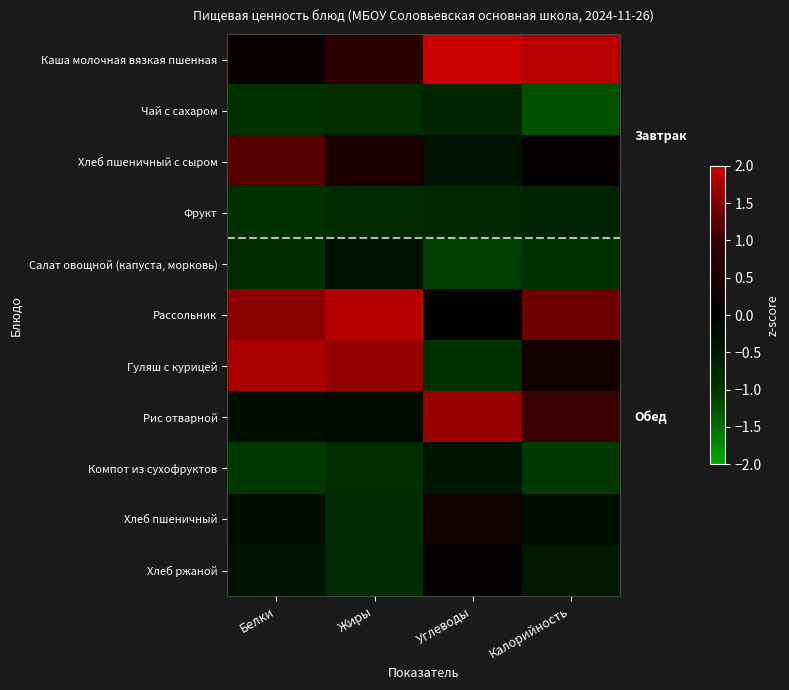

How many distinct data groups are displayed?

11